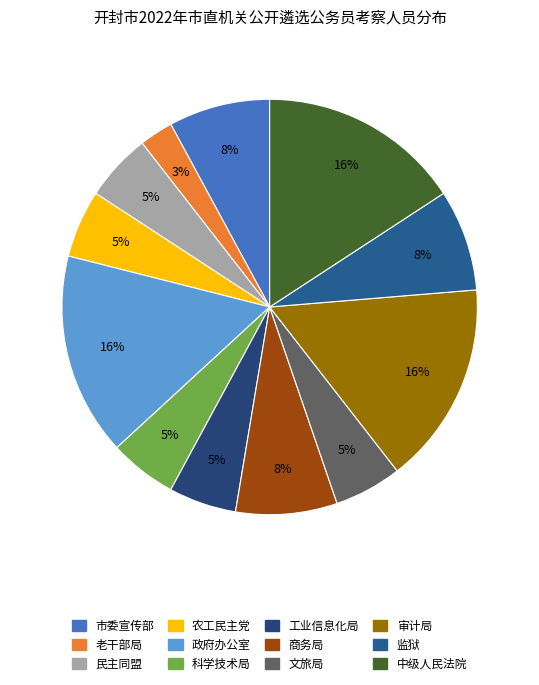

Is there a majority slice in this chart?

No